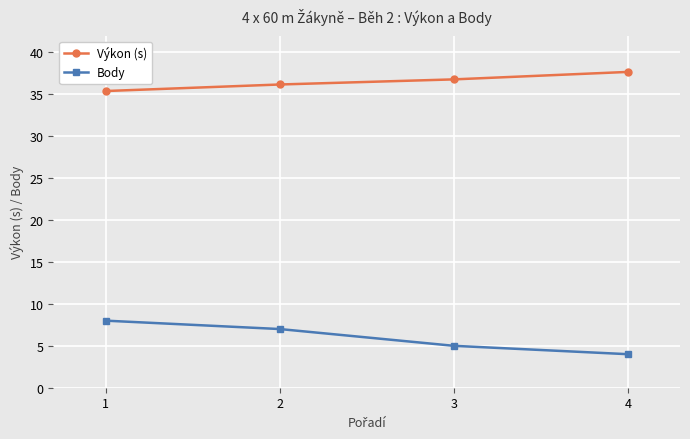

What is the minimum value shown in the chart?

4.0